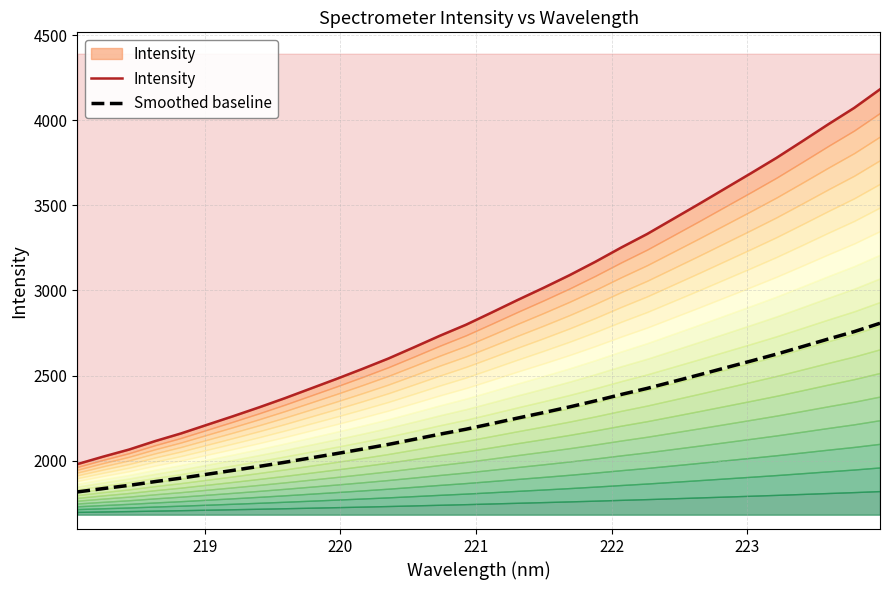

What are all the series names shown in the legend?

Intensity, Smoothed baseline